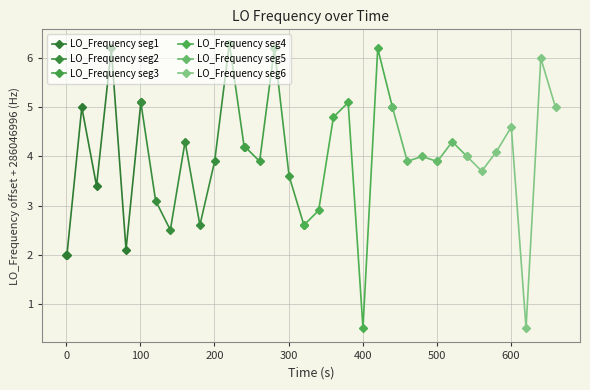

True or false: LO_Frequency seg1 has more than 1 points higher than both neighbors.

True